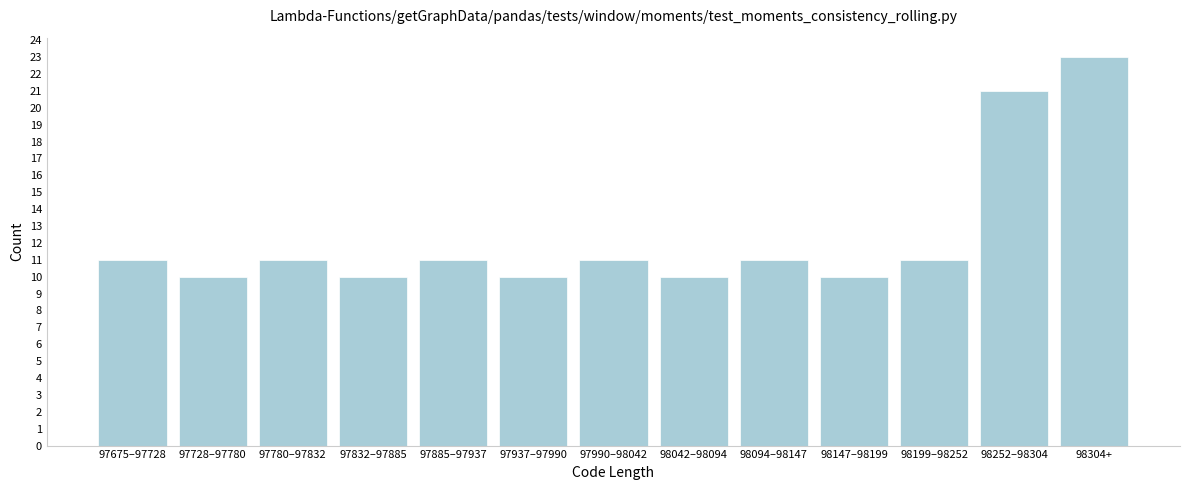

Reading left to right, list all the values displayed in this chart.

97675–97728=11	97728–97780=10	97780–97832=11	97832–97885=10	97885–97937=11	97937–97990=10	97990–98042=11	98042–98094=10	98094–98147=11	98147–98199=10	98199–98252=11	98252–98304=21	98304+=23